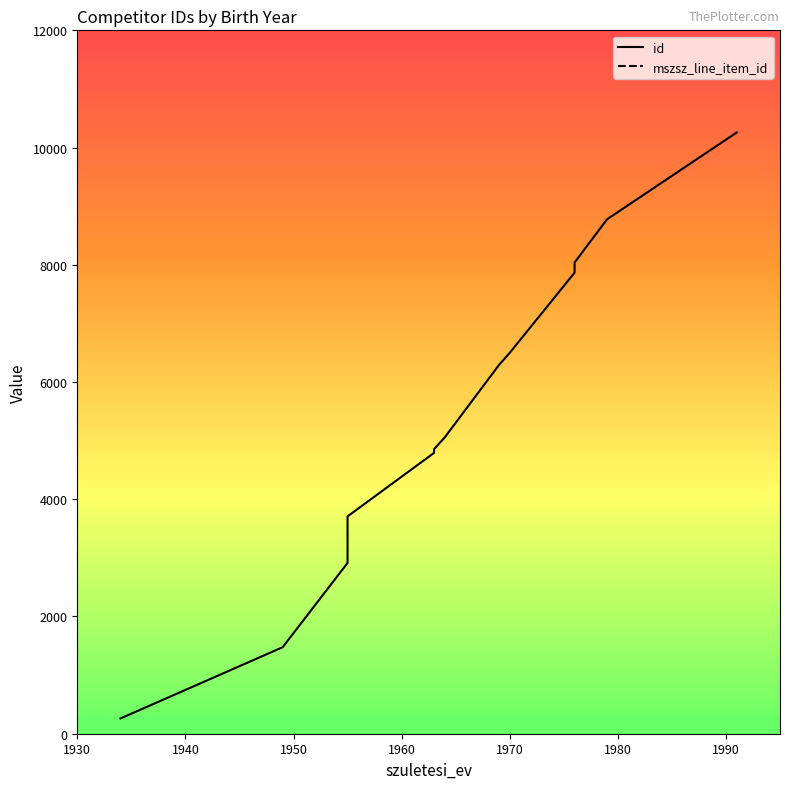

What is the difference between the maximum and minimum values in the mszsz_line_item_id series?

1